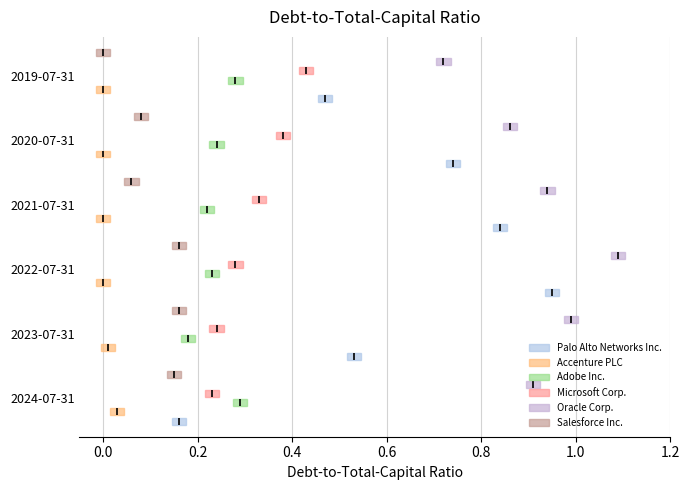

Is the value of Oracle Corp. at 2020-07-31 greater than the value of Palo Alto Networks Inc. at 2023-07-31?

Yes